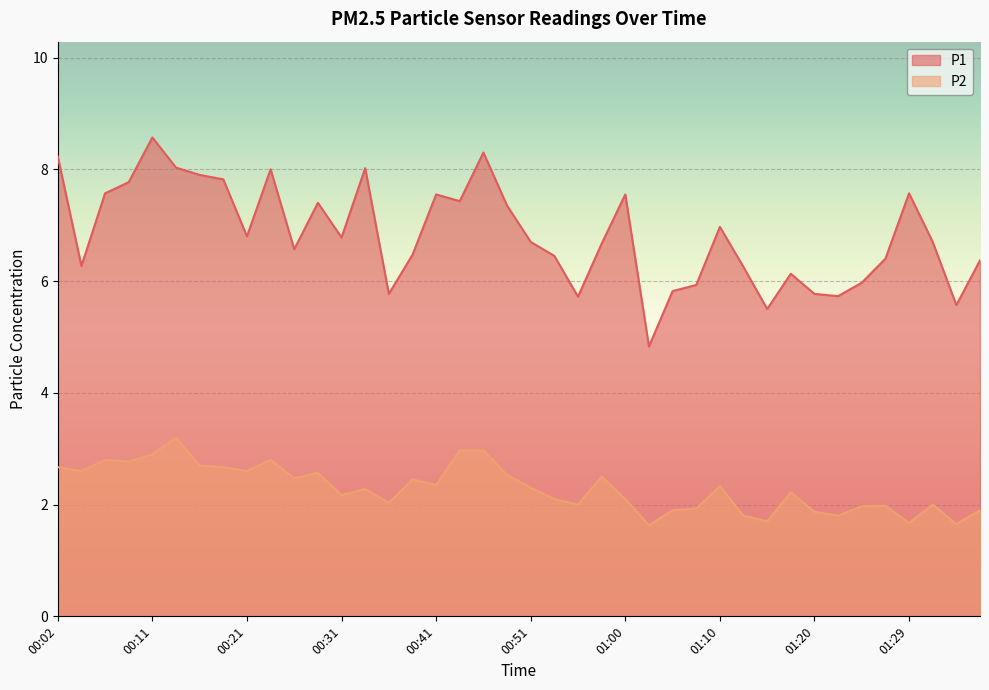

In P2, how many points are lower than both neighbors (excluding endpoints)?

13